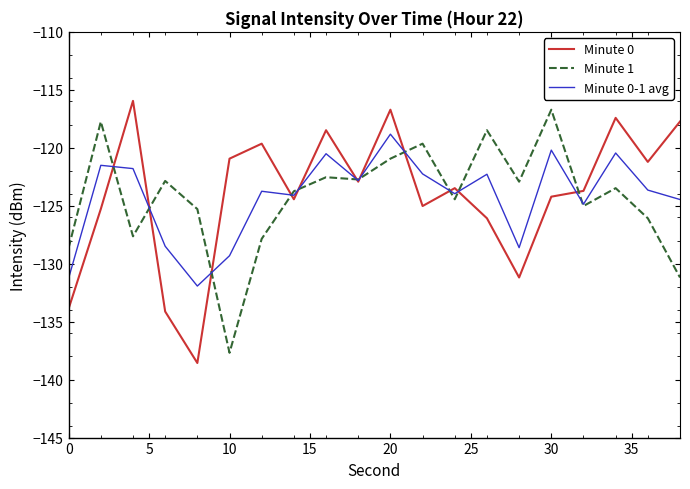

Which series has the largest range (max minus min)?

Minute 0